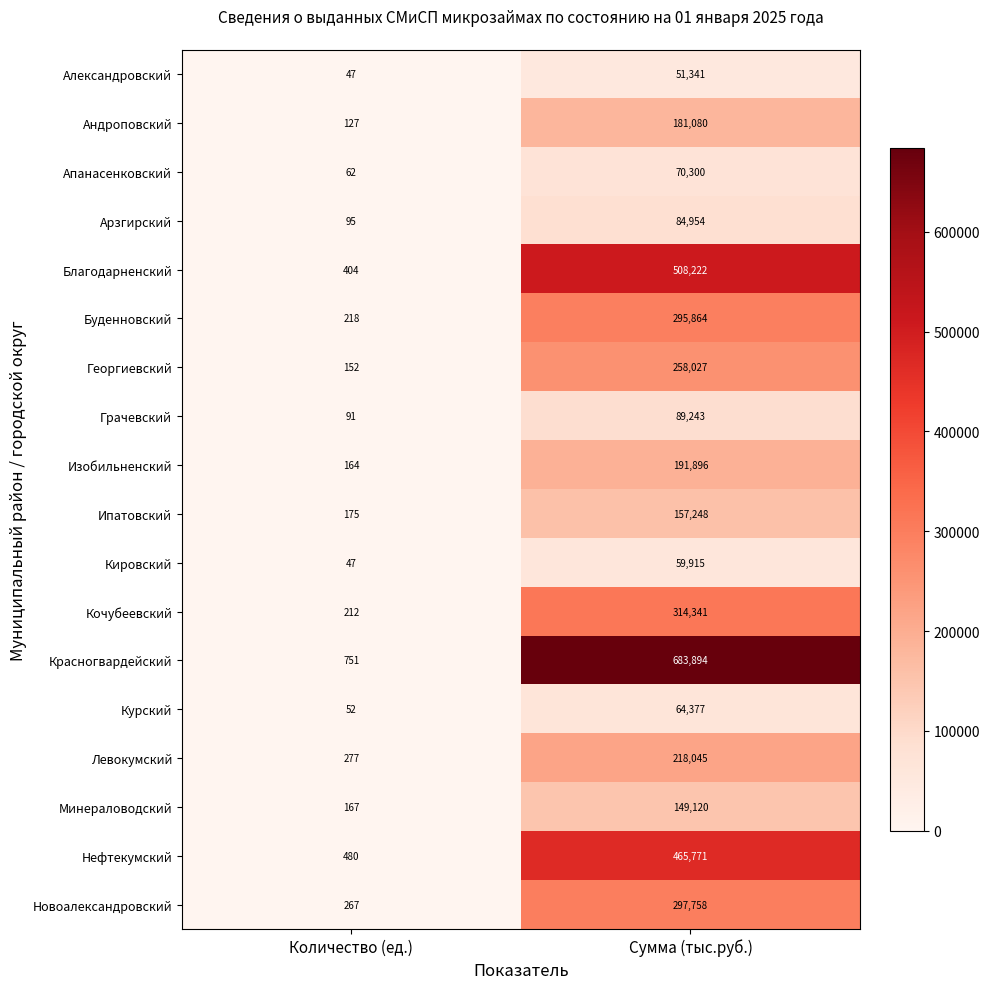

The Минераловодский series shows 167 at Количество (ед.). True or false?

True